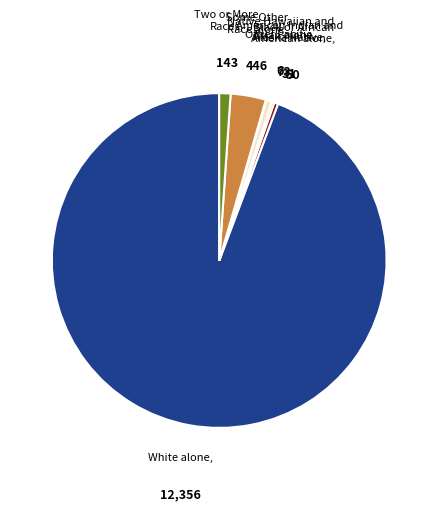

Does any single category account for the majority?

Yes